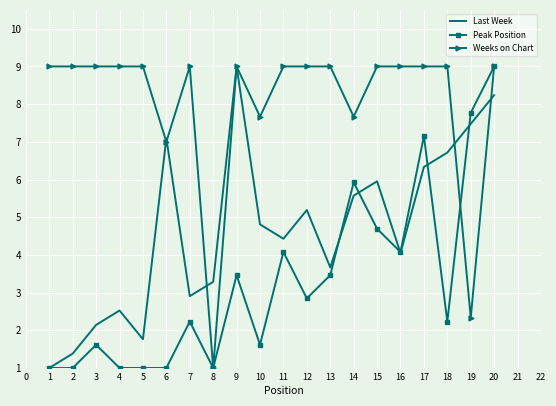

How many distinct data groups are displayed?

3